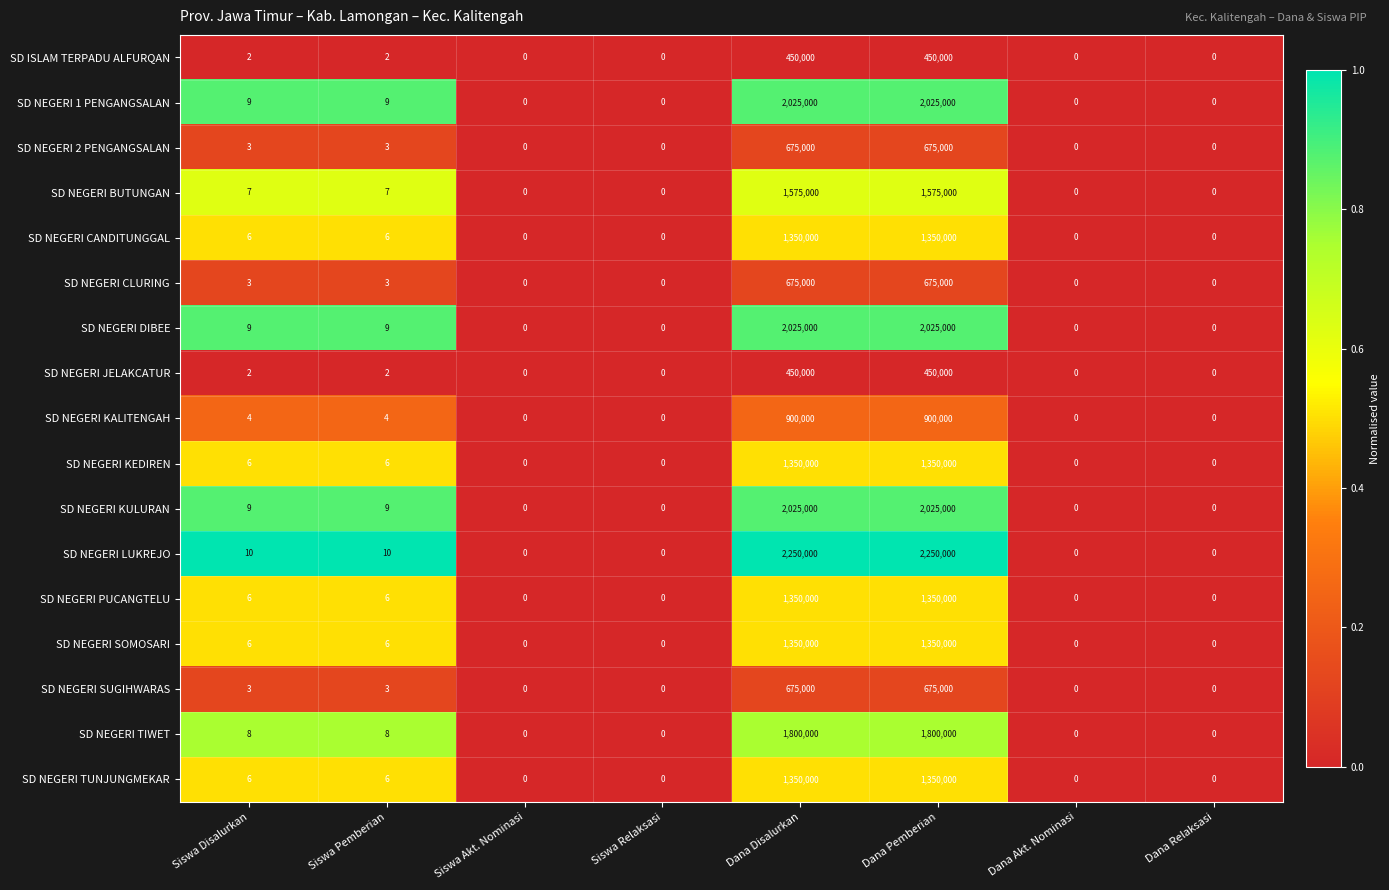

What is the highest value of the SD NEGERI DIBEE series?

2025000